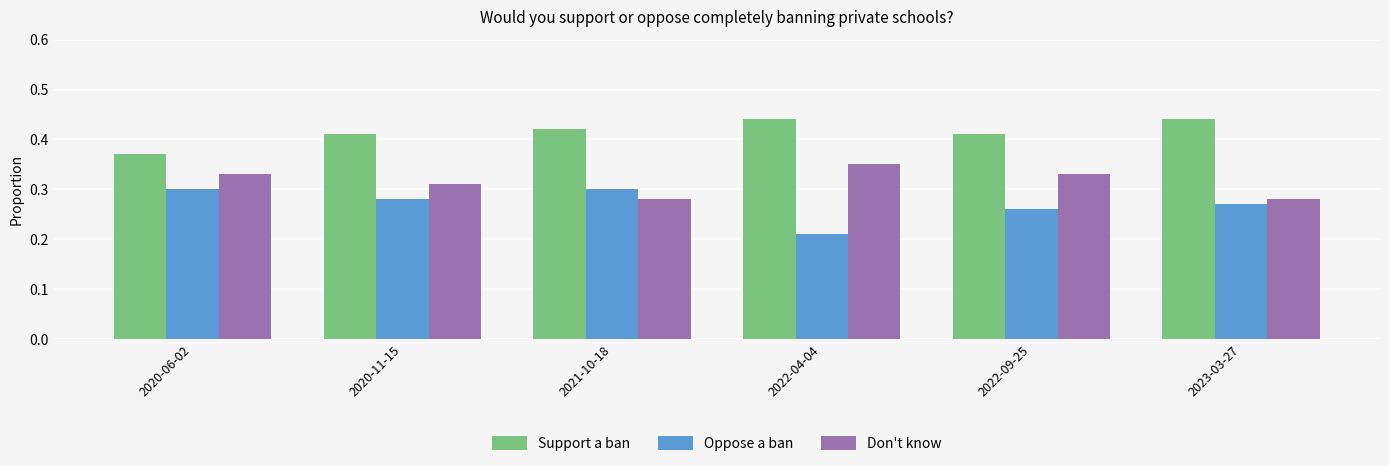

Which category has the lowest value in the Oppose a ban series?

2022-04-04